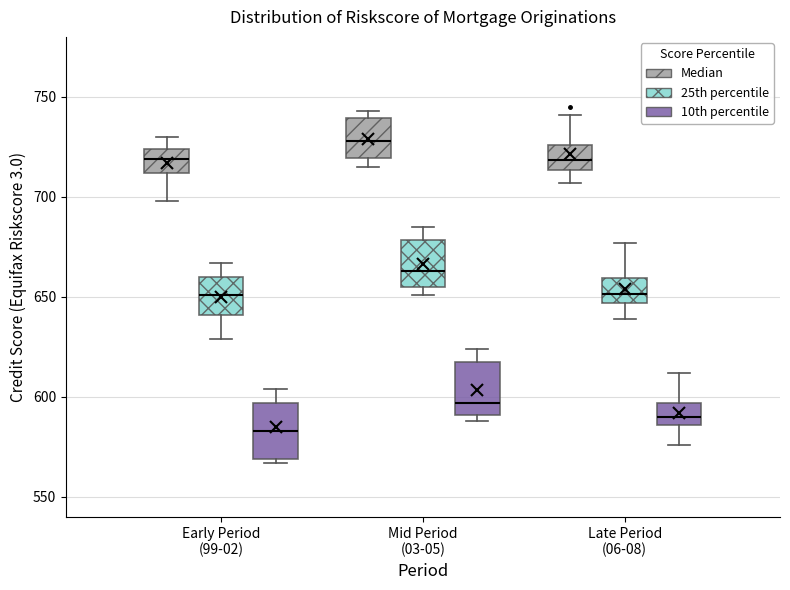

Which box has the highest median line?

Mid Period (03-05) (Median)